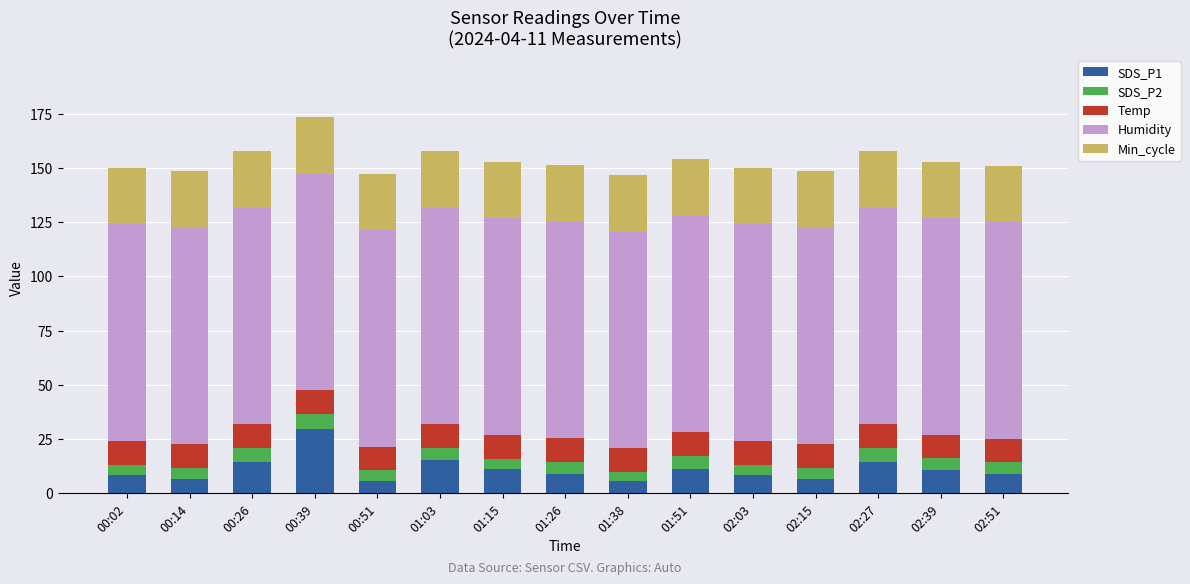

What is the total value across all series at 00:51?

147.4